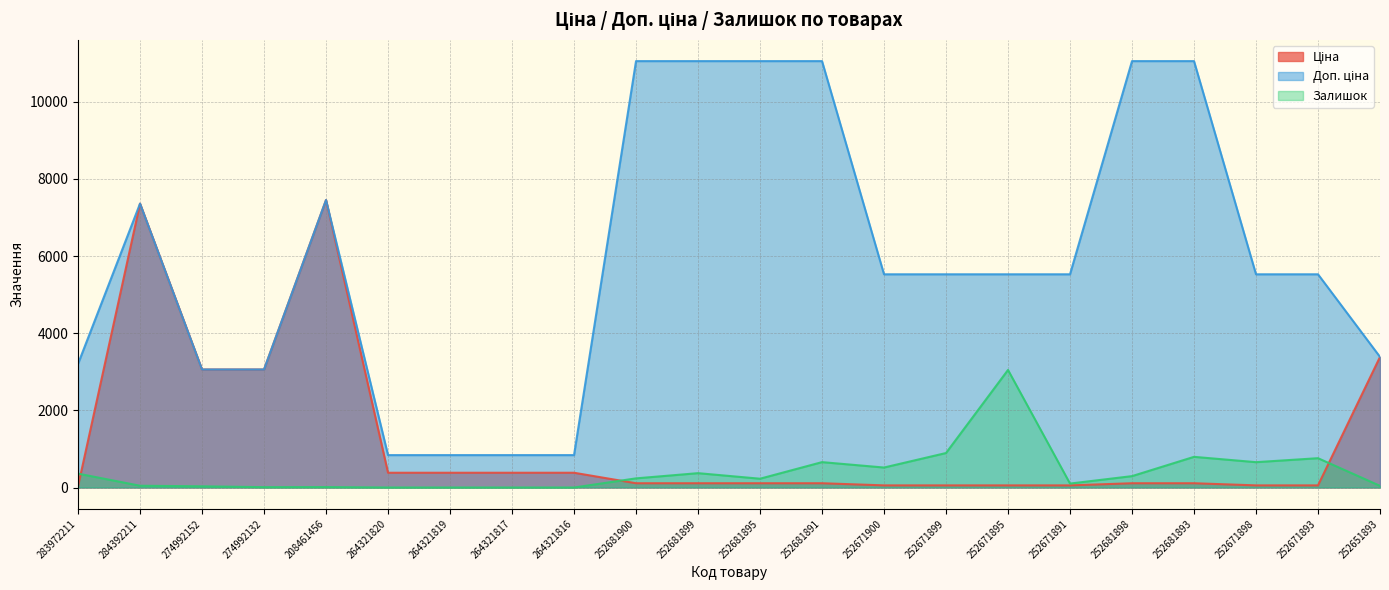

What is the difference between the second highest and second lowest values in the Залишок series?

894.0